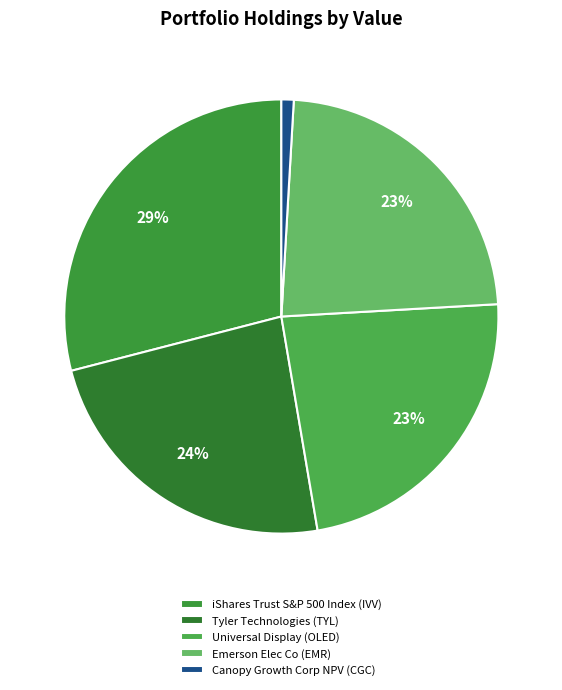

What is the largest slice in the pie chart?

iShares Trust S&P 500 Index (IVV)